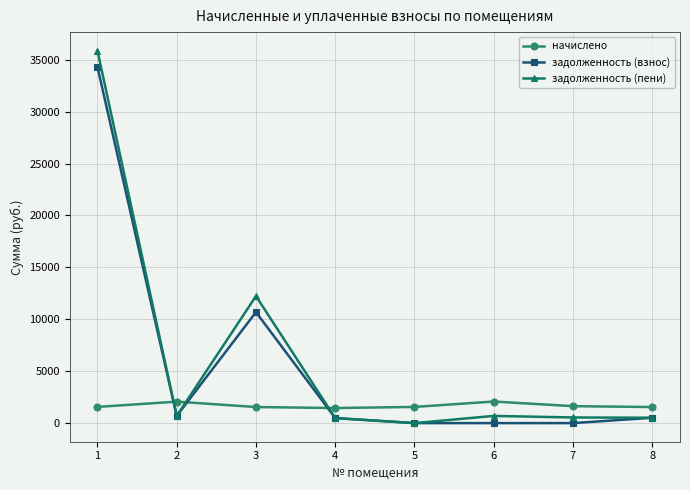

What are all the series names shown in the legend?

начислено, задолженность (взнос), задолженность (пени)